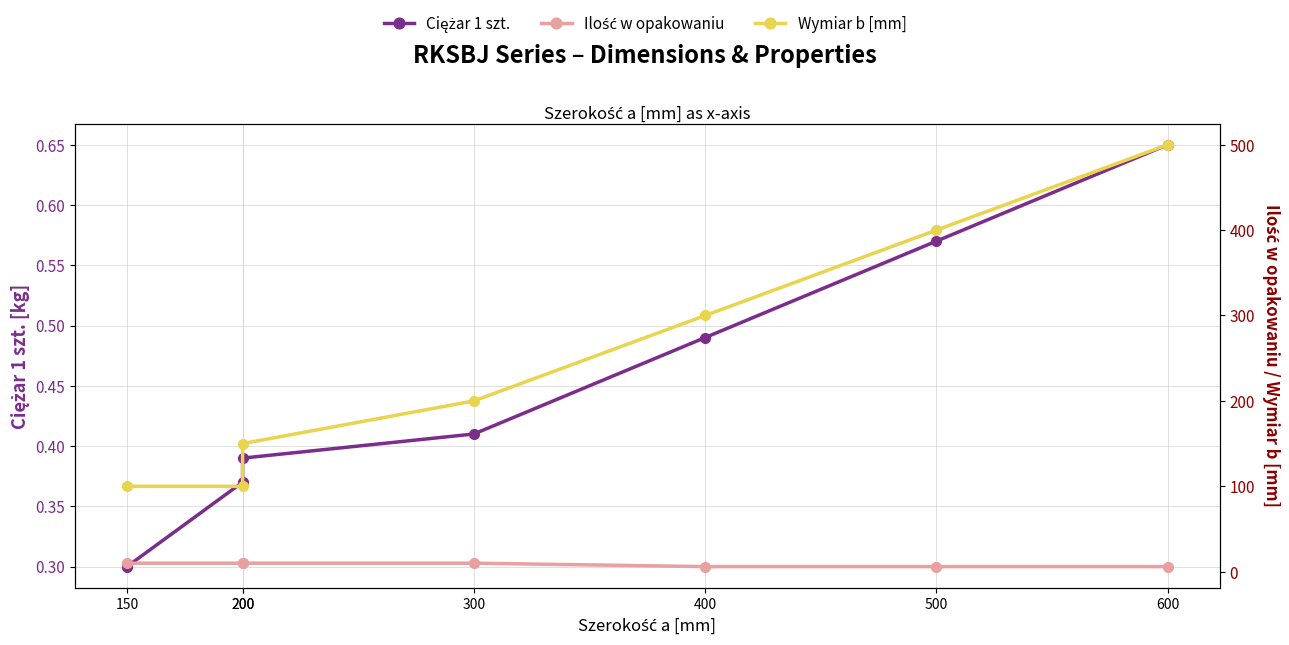

Which series has the largest total across all categories?

Wymiar b [mm]